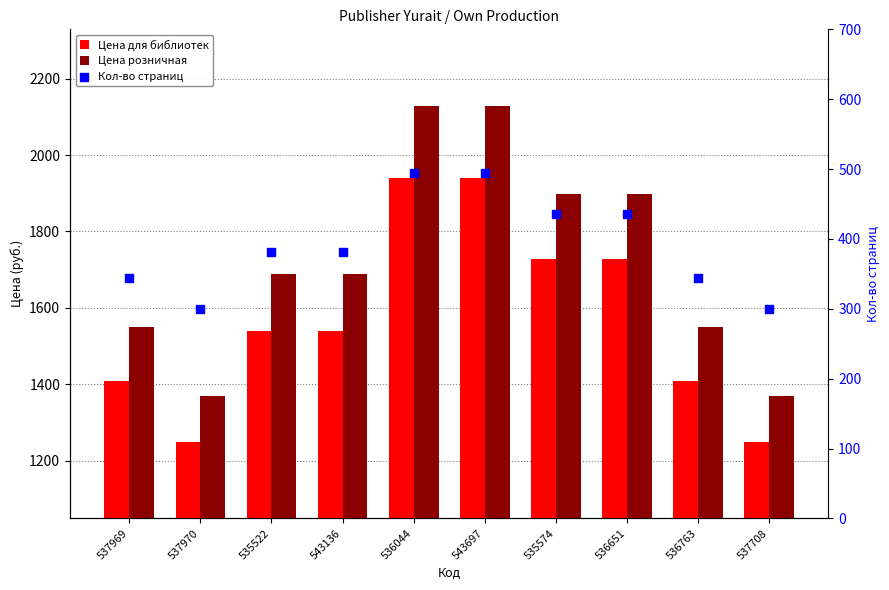

Which series has the largest total across all categories?

Цена розничная